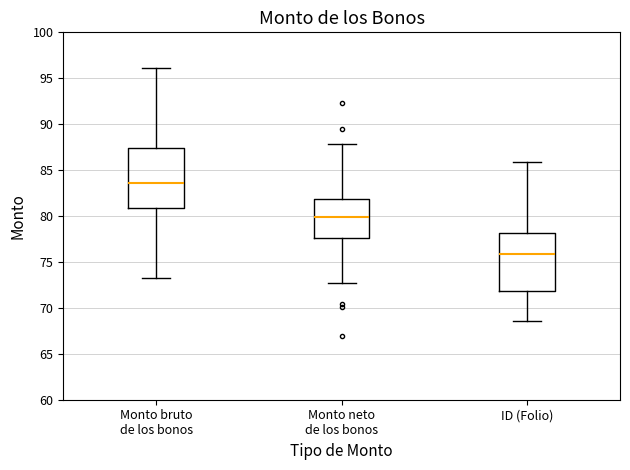

Reading left to right, read every box against the y-axis: the position of its median line, the range the box covers, and the ends of its whiskers. The values are not printed on the chart, so give them approximately, as read against the axis.

Monto bruto de los bonos: median 83.5, box 81.0 to 87.5, whiskers 73.0 to 96.0
Monto neto de los bonos: median 80.0, box 77.5 to 82.0, whiskers 72.5 to 88.0
ID (Folio): median 76.0, box 72.0 to 78.0, whiskers 68.5 to 86.0